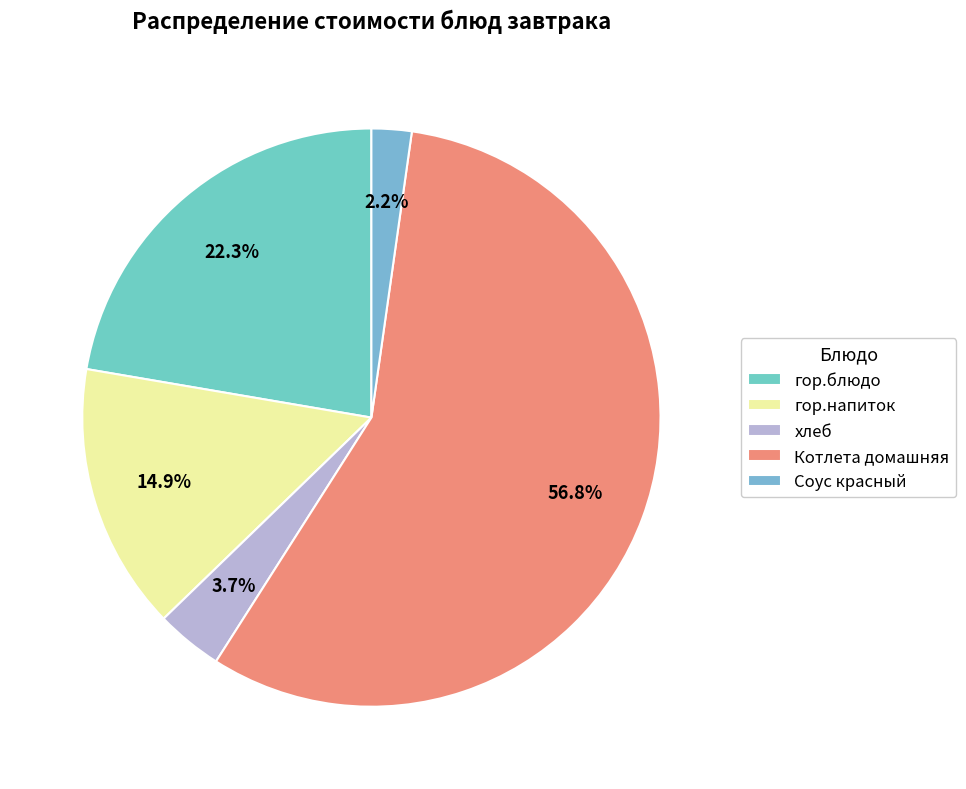

What is the change in value from хлеб to Котлета домашняя?

+35.5